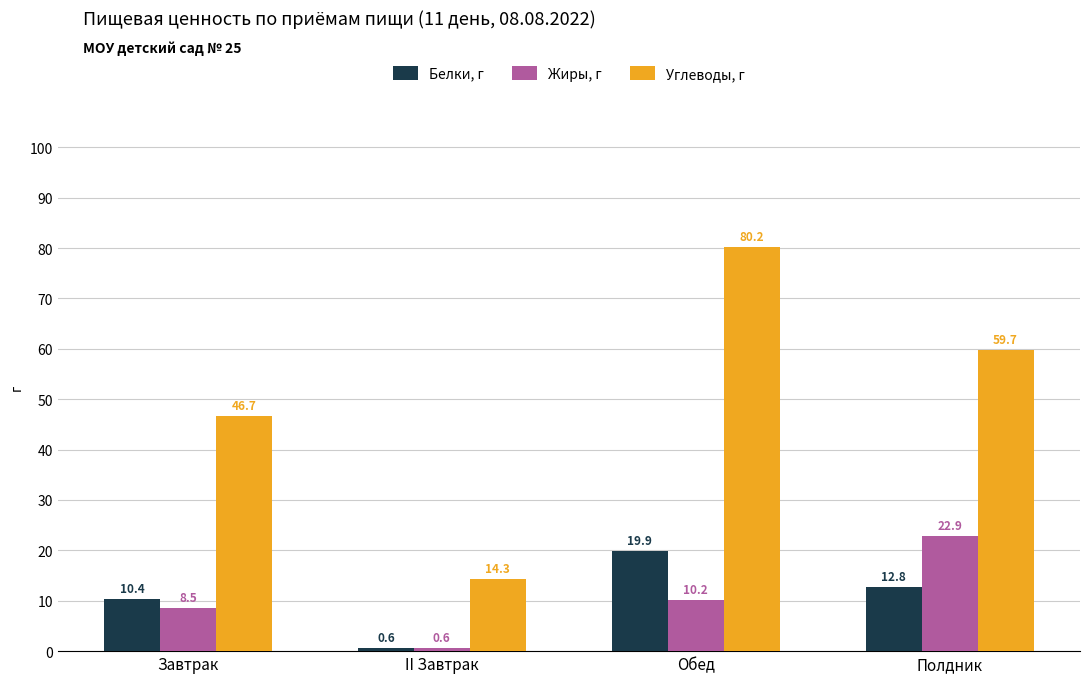

What is the approximate value of Белки, г at II Завтрак?

0.6